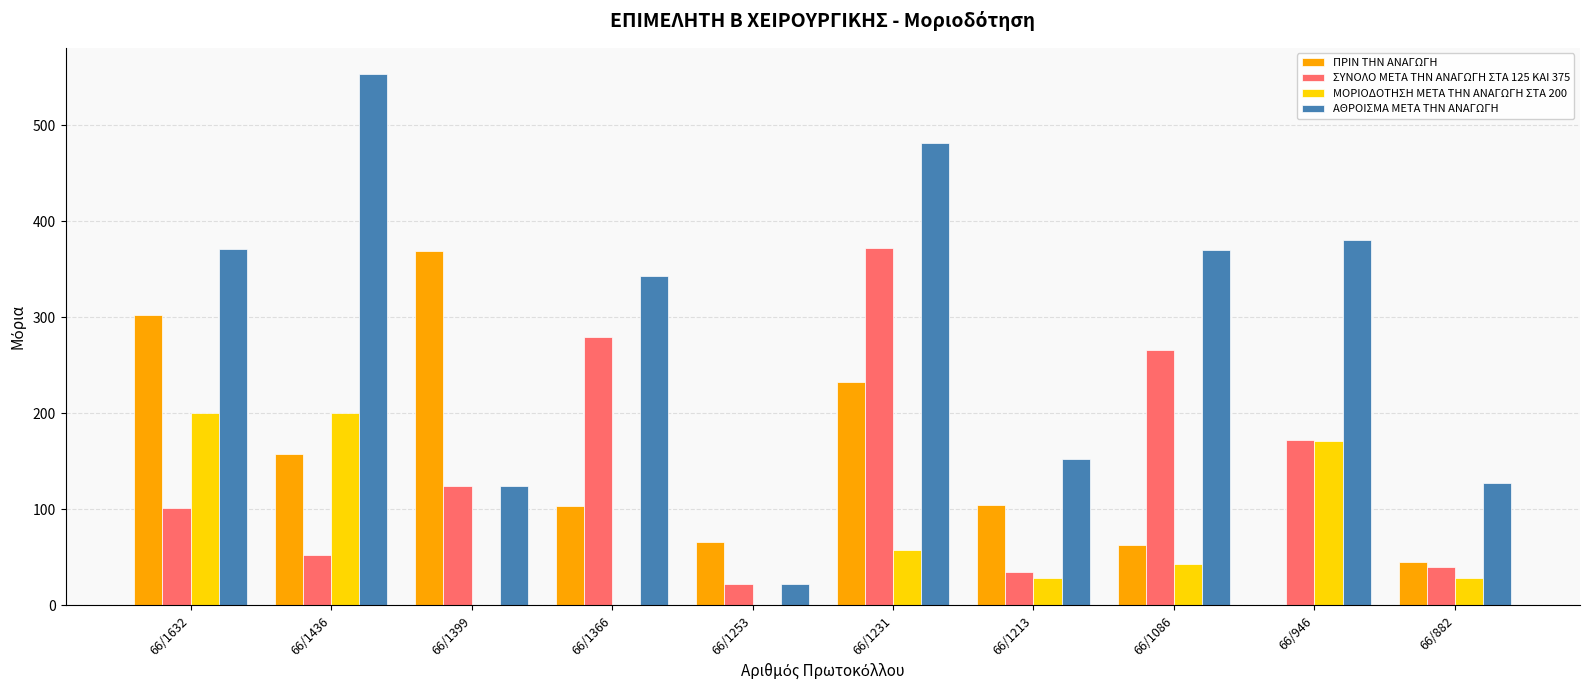

At which label does ΑΘΡΟΙΣΜΑ ΜΕΤΑ ΤΗΝ ΑΝΑΓΩΓΗ reach its peak?

66/1436